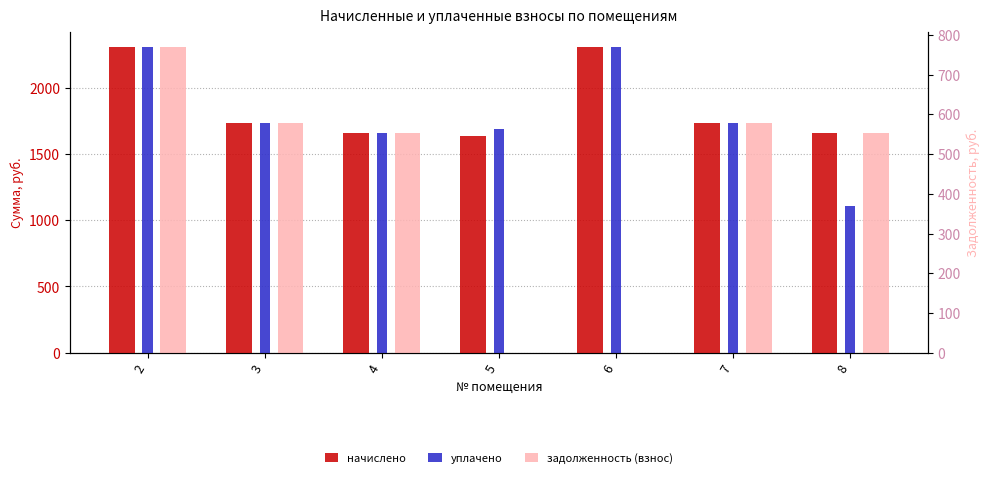

Which series has the widest spread of values?

уплачено